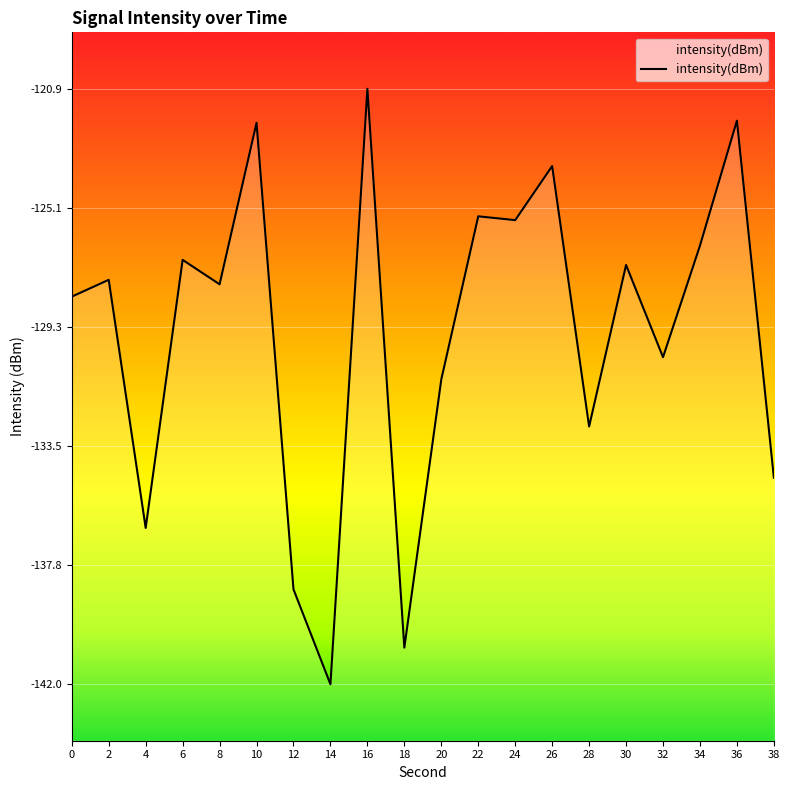

At which category does the data reach its first local peak?

2